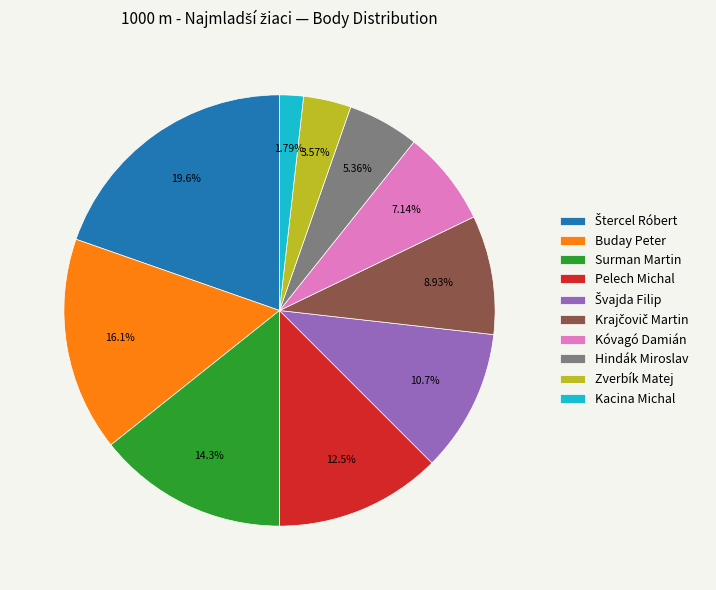

What is the smallest slice in the pie chart?

Kacina Michal